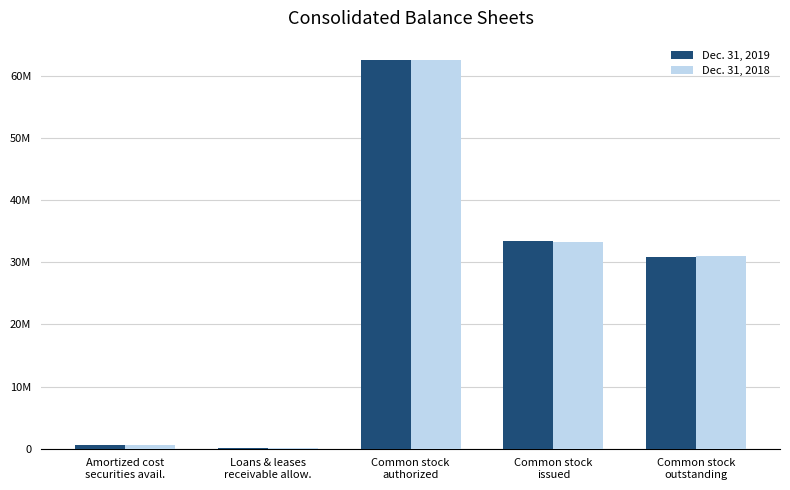

What is the sum of all Dec. 31, 2018 values?

127246224